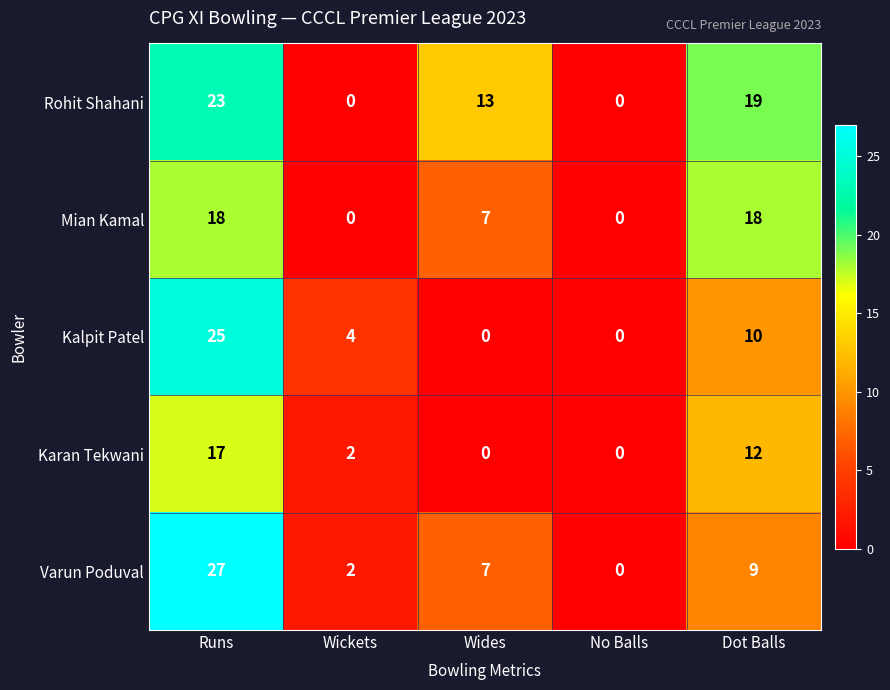

What is the maximum value shown in the chart?

27